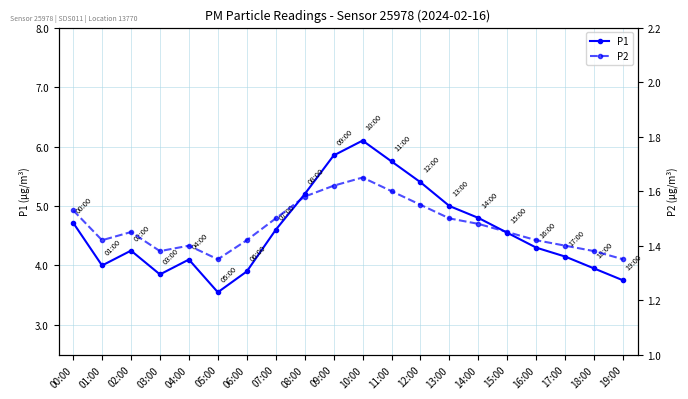

What is the difference between the highest and lowest values at 13:00?

3.5